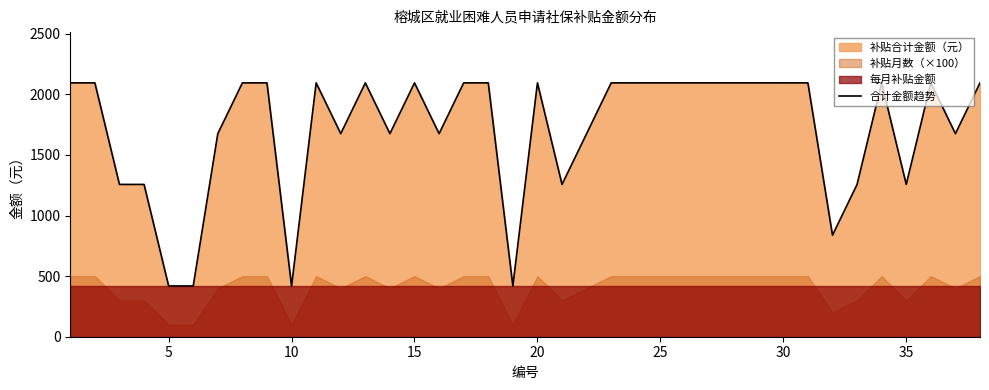

What is the average value?

1709